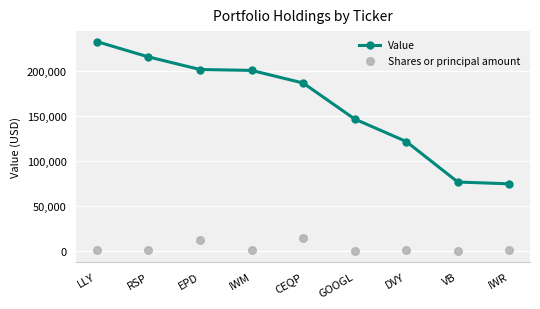

At which category is the sum across all series the highest?

LLY